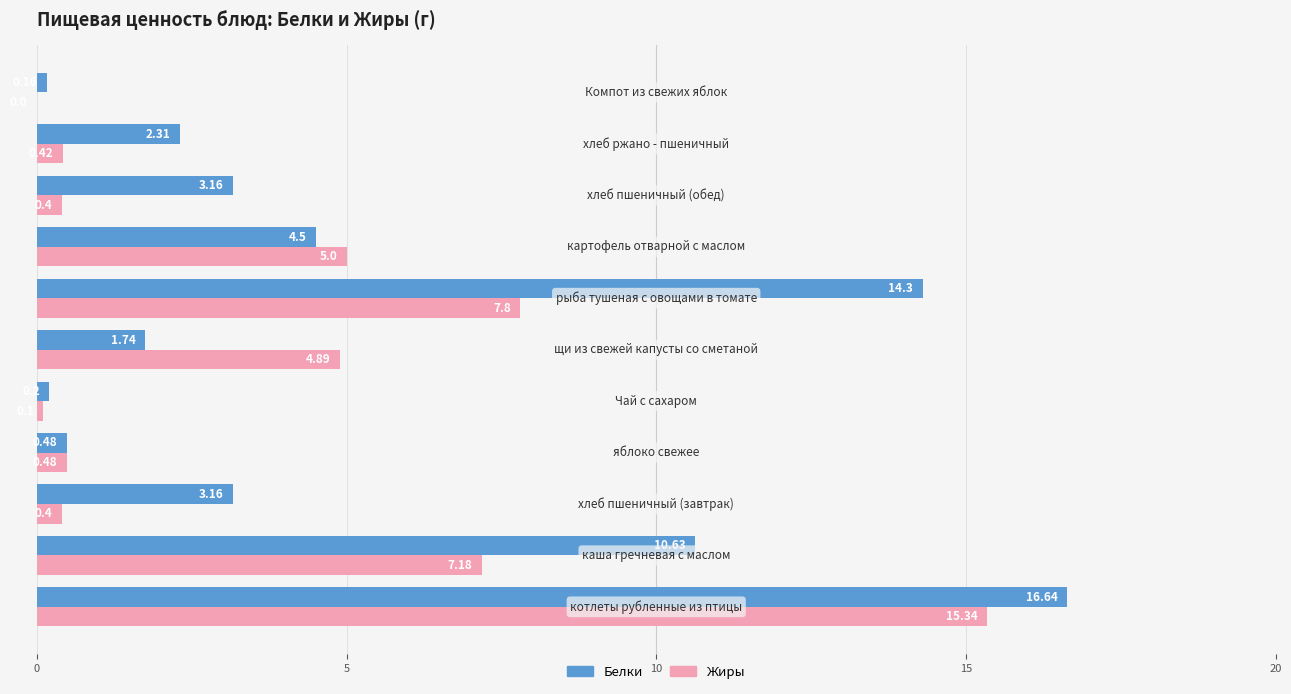

Which series has the largest total across all categories?

Белки